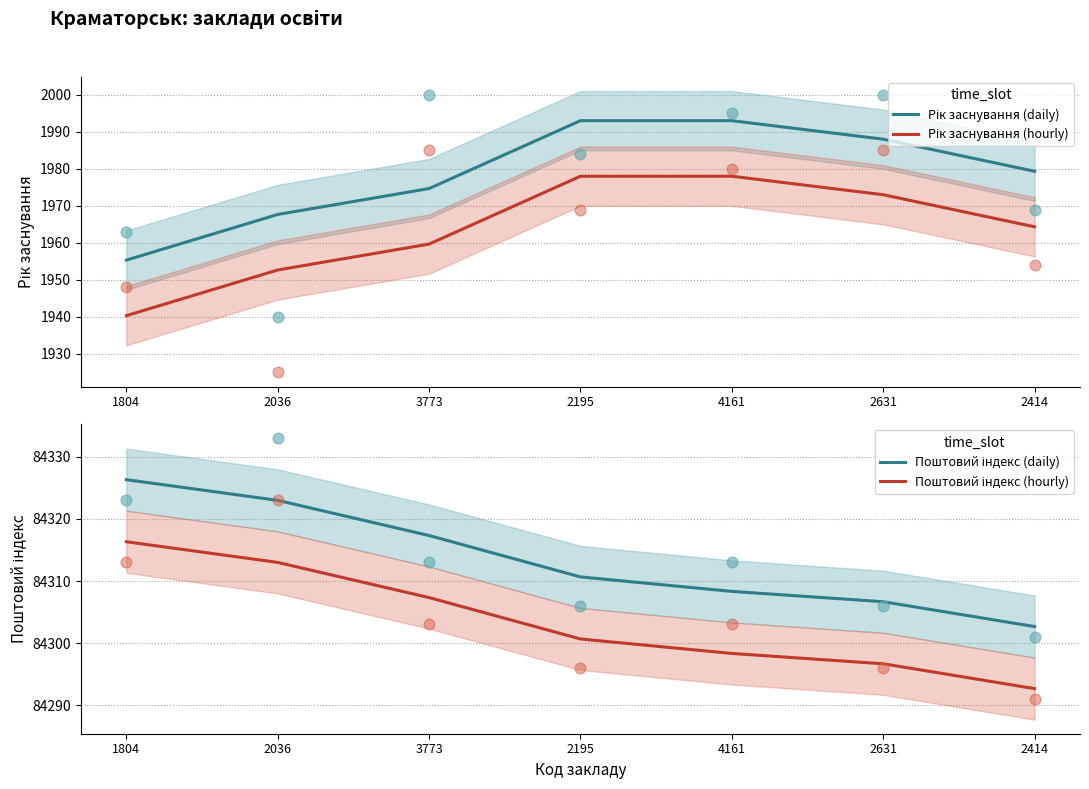

Is the value of Рік заснування (hourly) at 2414 greater than the value of Поштовий індекс (hourly) at 2631?

No